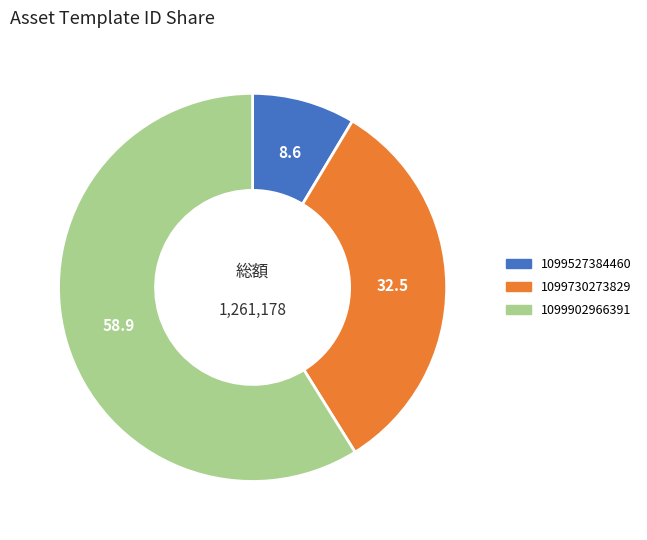

Combined, do 1099902966391 and 1099527384460 account for over 50%?

Yes